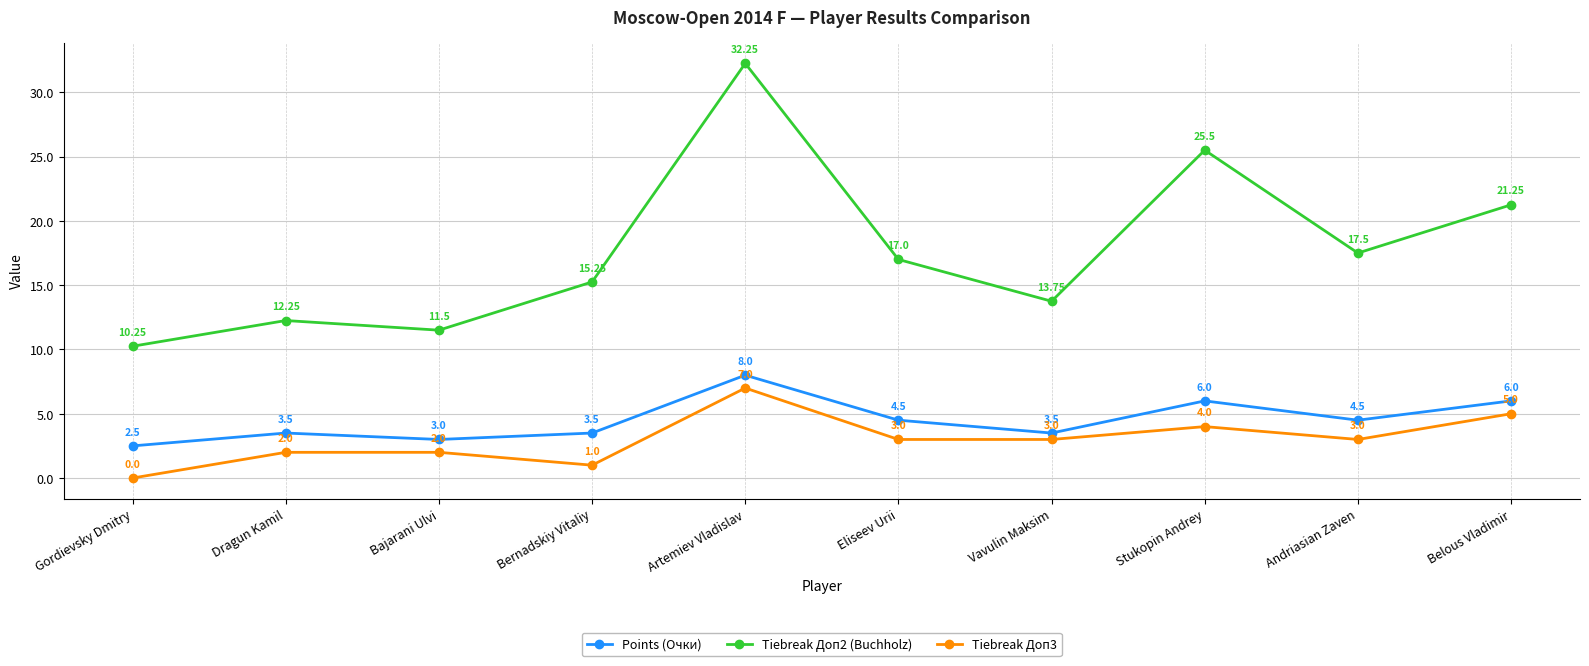

How many interior local valleys does the Points (Очки) series have?

3